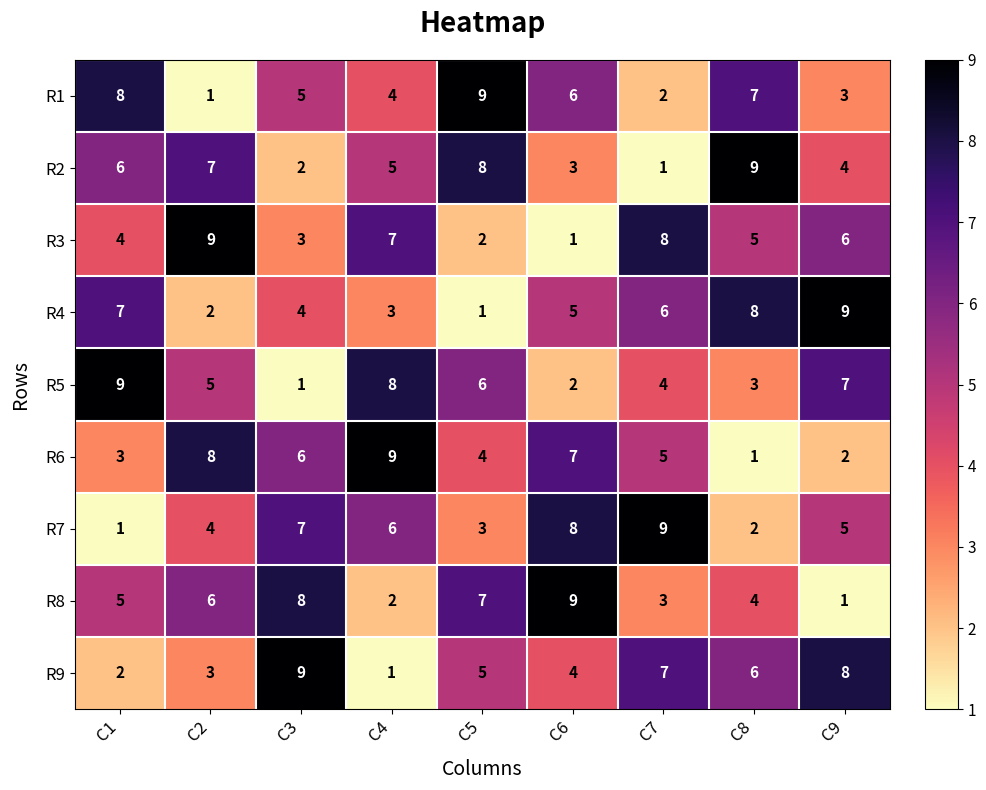

Is it true that R7 equals 12 at C7?

False